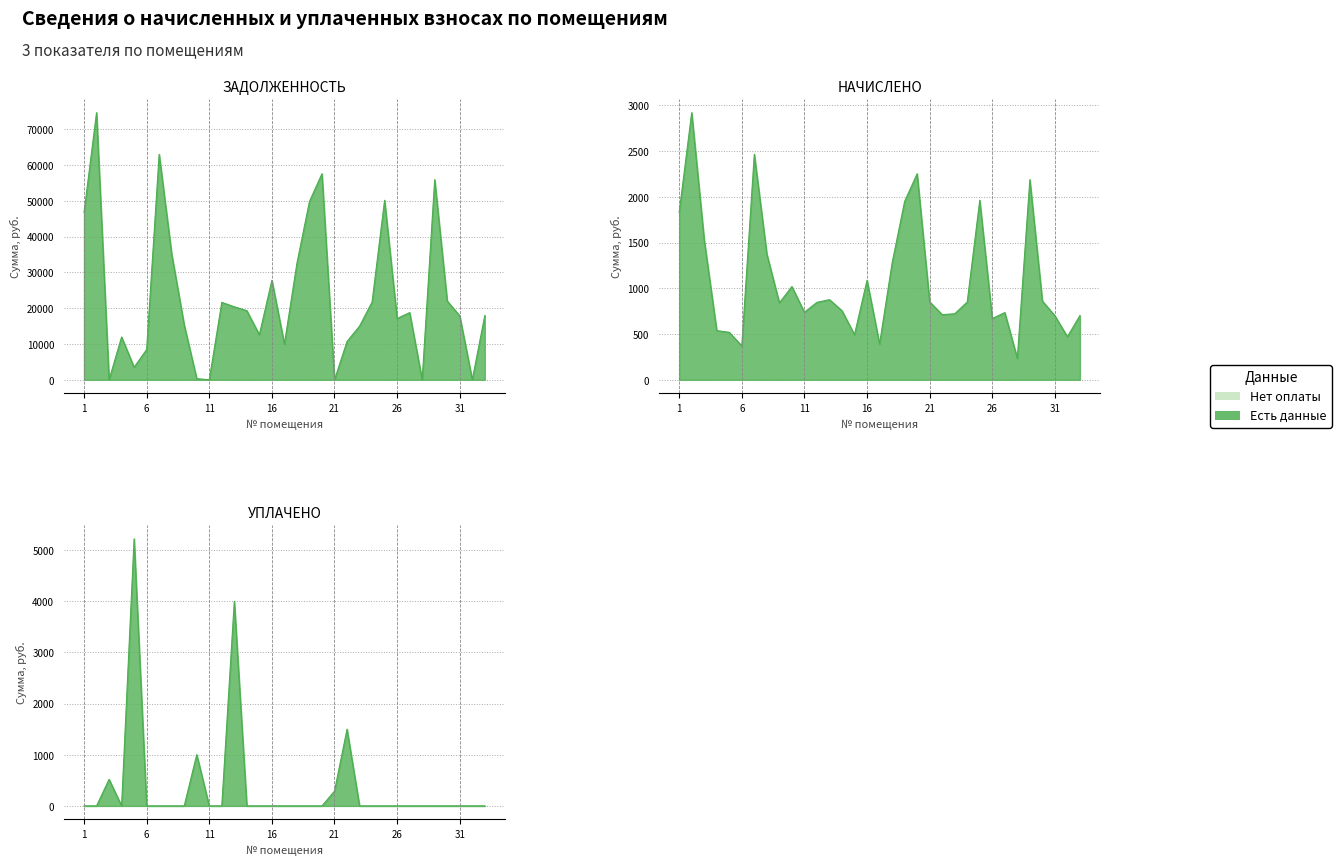

Reading right to left, transcribe all the data shown in this chart.

задолженность: 33=17968.6	32=0.0	31=17873.4	30=22009.2	29=55902.2	28=0.0	27=18776.8	26=17113.0	25=50150.5	24=21724.1	23=14993.9	22=10705.3	21=0.0	20=57566.1	19=49817.7	18=32562.2	17=9982.6	16=27808.6	15=12597.1	14=19299.5	13=20389.4	12=21628.9	11=0.0	10=322.7	9=15319.3	8=35129.3	7=62985.3	6=8459.8	5=3500.9	4=11951.5	3=0.0	2=74631.5	1=46727.9
начислено: 33=703.1	32=470.6	31=699.4	30=861.2	29=2187.4	28=234.4	27=734.7	26=669.6	25=1962.3	24=850.0	23=721.7	22=712.4	21=851.9	20=2252.5	19=1949.3	18=1274.1	17=390.6	16=1088.1	15=492.9	14=755.2	13=876.1	12=846.3	11=738.4	10=1019.3	9=840.7	8=1374.5	7=2464.5	6=370.1	5=518.9	4=537.5	3=1528.9	2=2920.2	1=1828.4
уплачено: 33=0.0	32=0.0	31=0.0	30=0.0	29=0.0	28=0.0	27=0.0	26=0.0	25=0.0	24=0.0	23=0.0	22=1500.0	21=289.7	20=0.0	19=0.0	18=0.0	17=0.0	16=0.0	15=0.0	14=0.0	13=4000.0	12=0.0	11=0.0	10=1002.7	9=0.0	8=0.0	7=0.0	6=0.0	5=5223.9	4=0.0	3=520.0	2=0.0	1=0.0